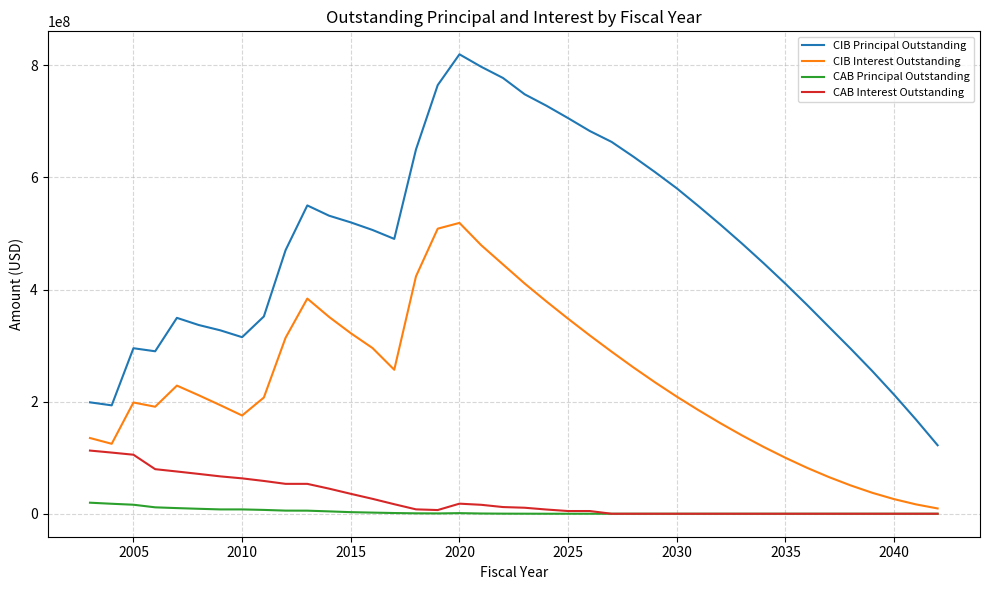

How many lines are shown in the chart?

4